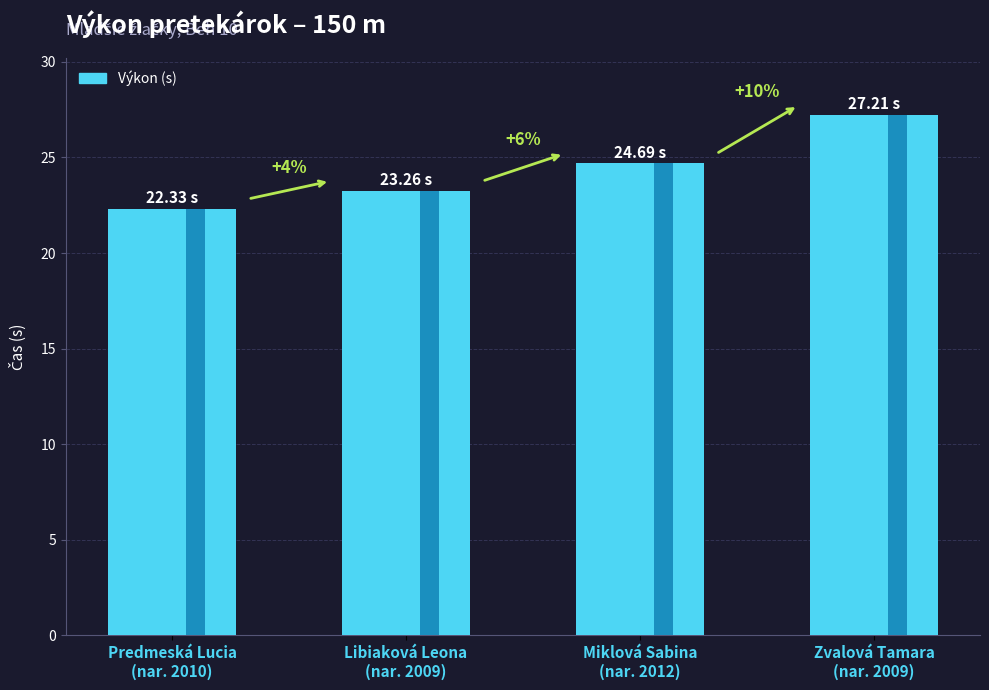

Between Libiaková Leona and Predmeská Lucia, which is larger?

Libiaková Leona